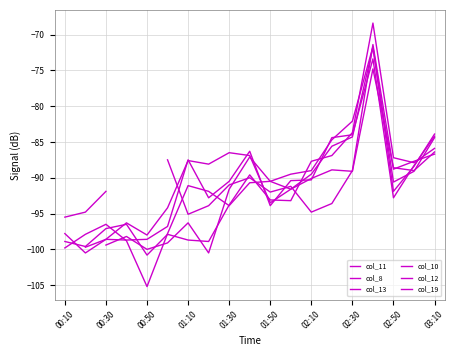

Where does the col_13 series first go above -89?

01:10